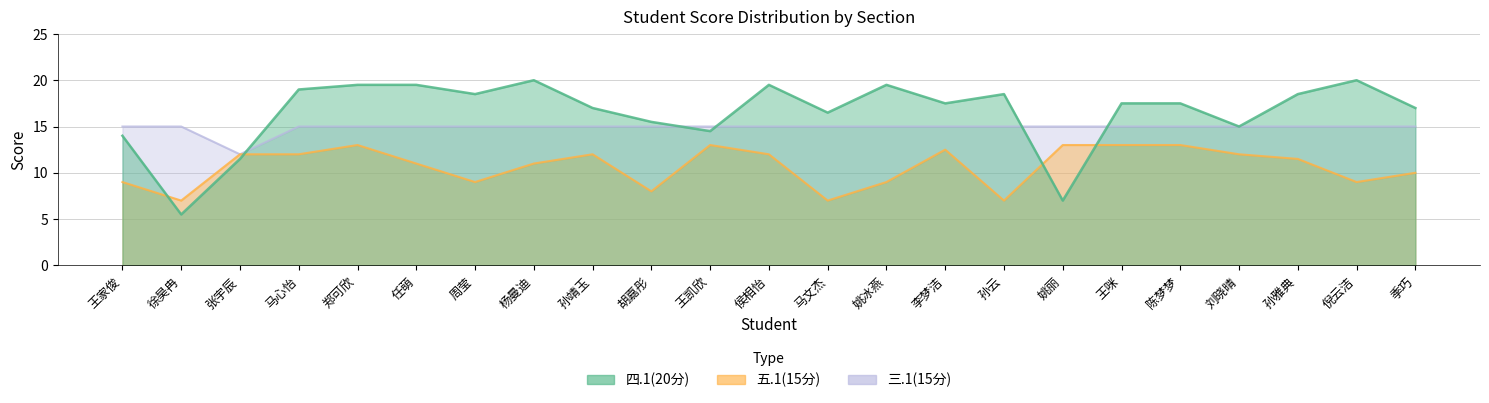

At which label does 四.1(20分) reach its peak?

杨曼迪